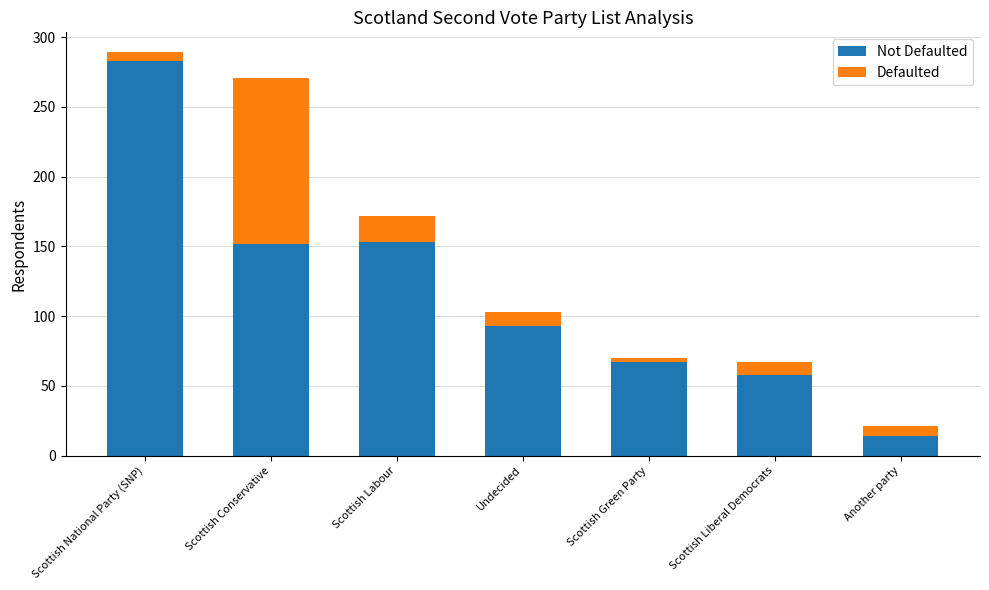

At which category is the sum across all series the highest?

Scottish National Party (SNP)